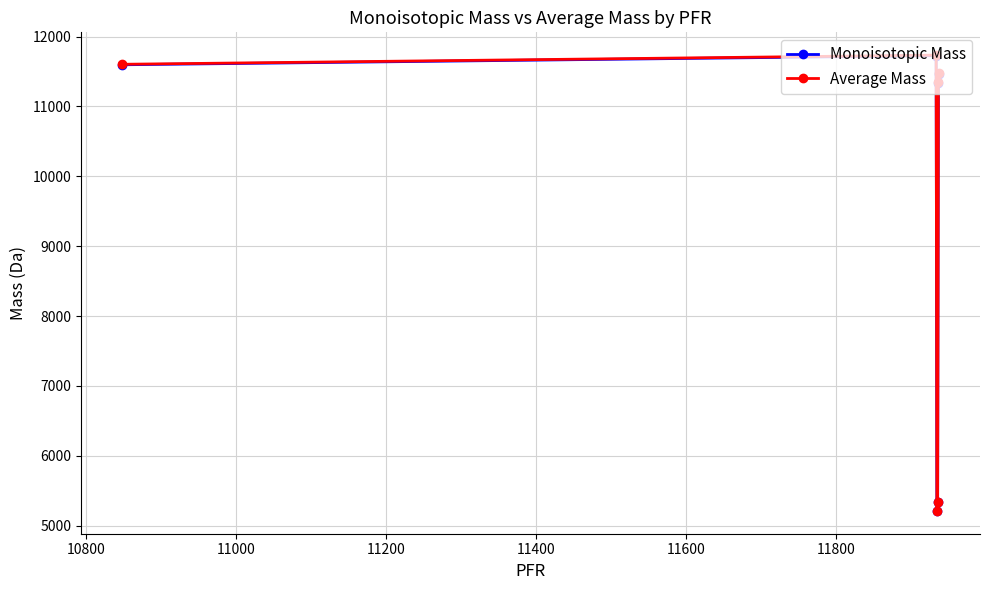

What is the greatest value displayed?

11734.7